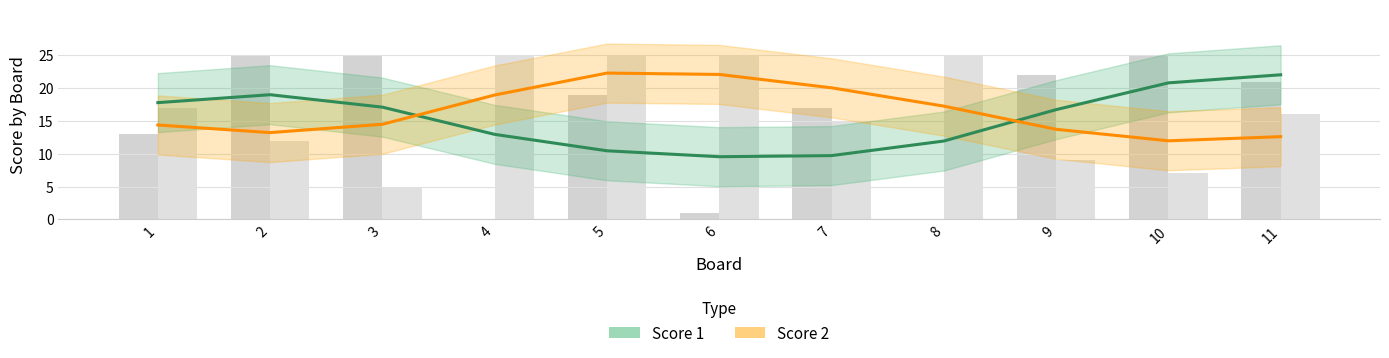

What is the sum of the Score 1 values at 9 and 10?

37.5